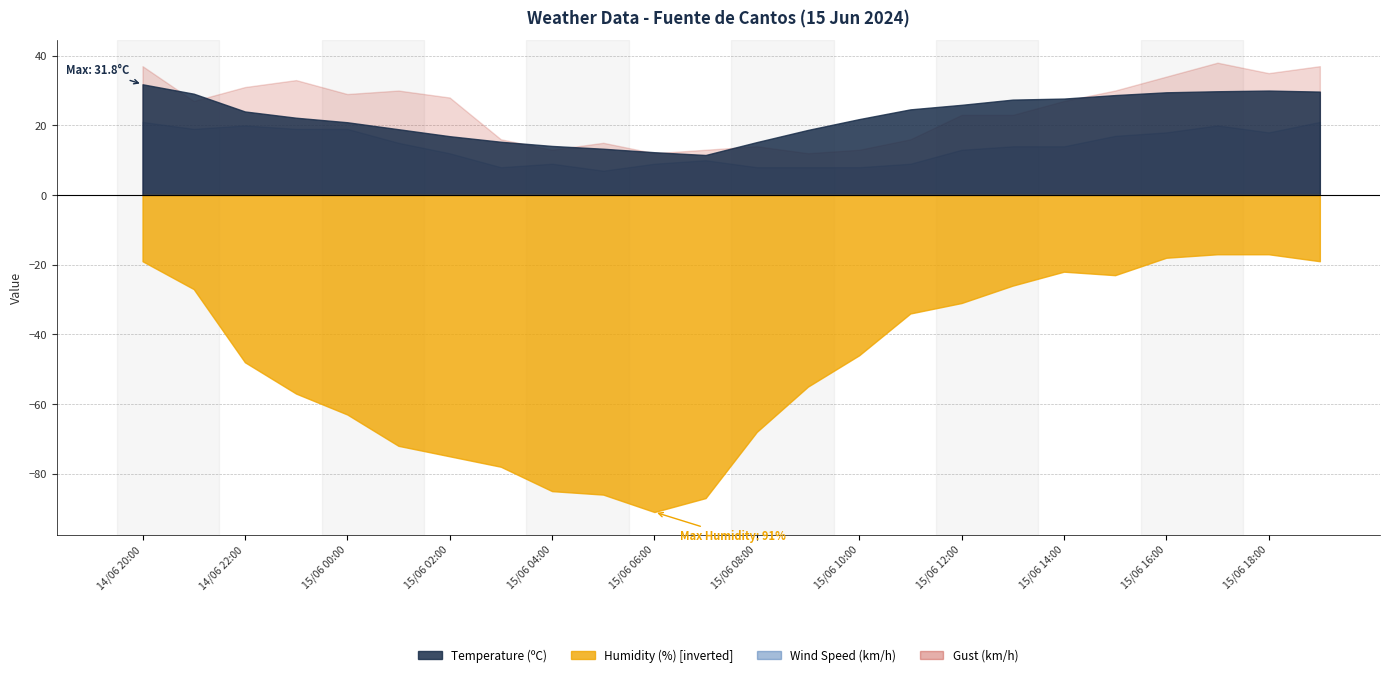

Which category has the lowest value across all series?

15/06 05:00